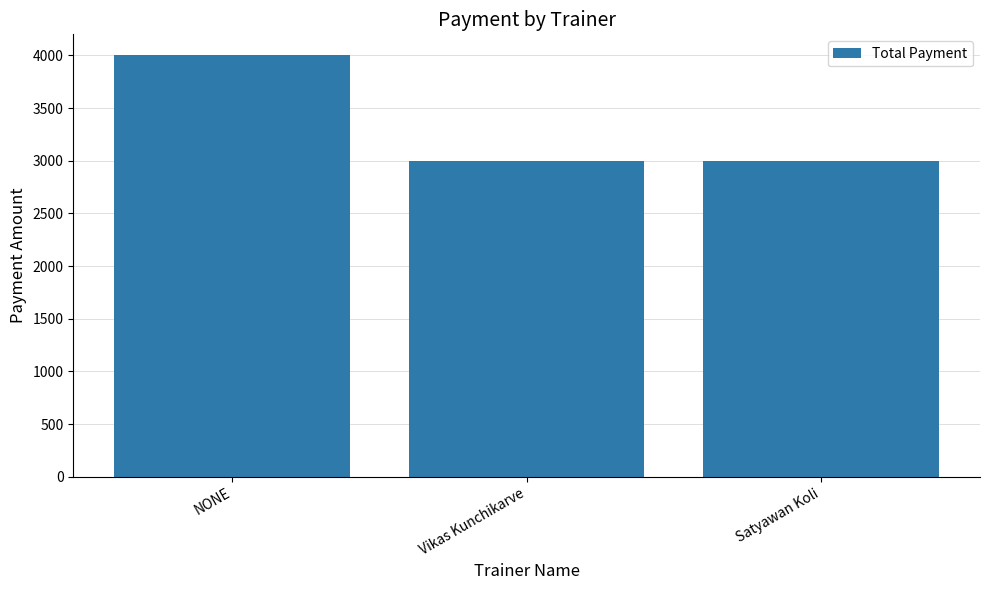

What is the change in value from NONE to Vikas Kunchikarve?

-1000